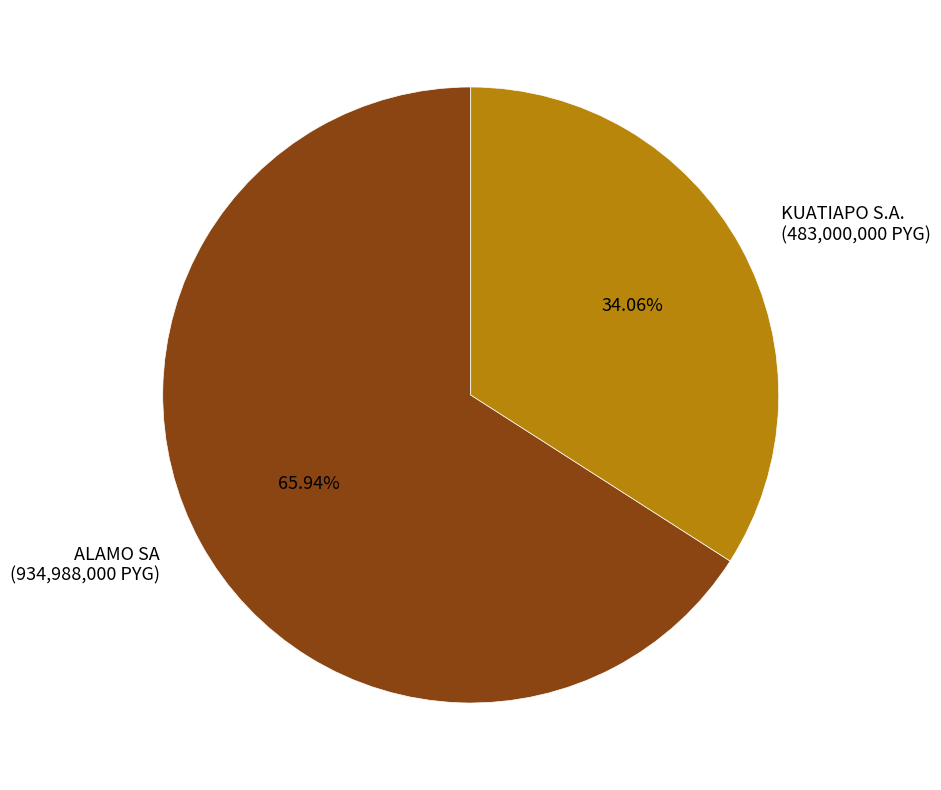

To the nearest percent, what portion does KUATIAPO S.A. represent?

34%